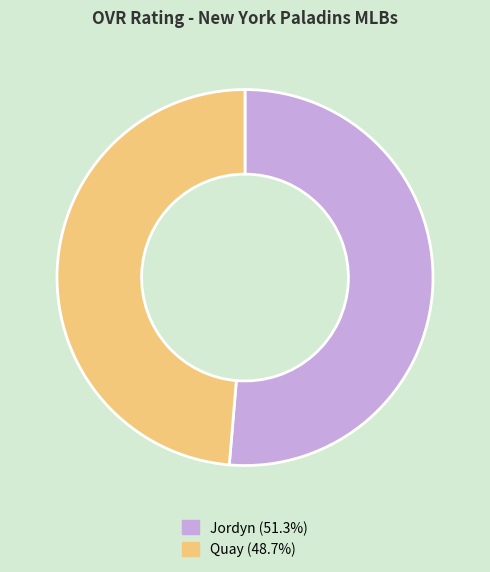

Which category accounts for the majority?

Jordyn